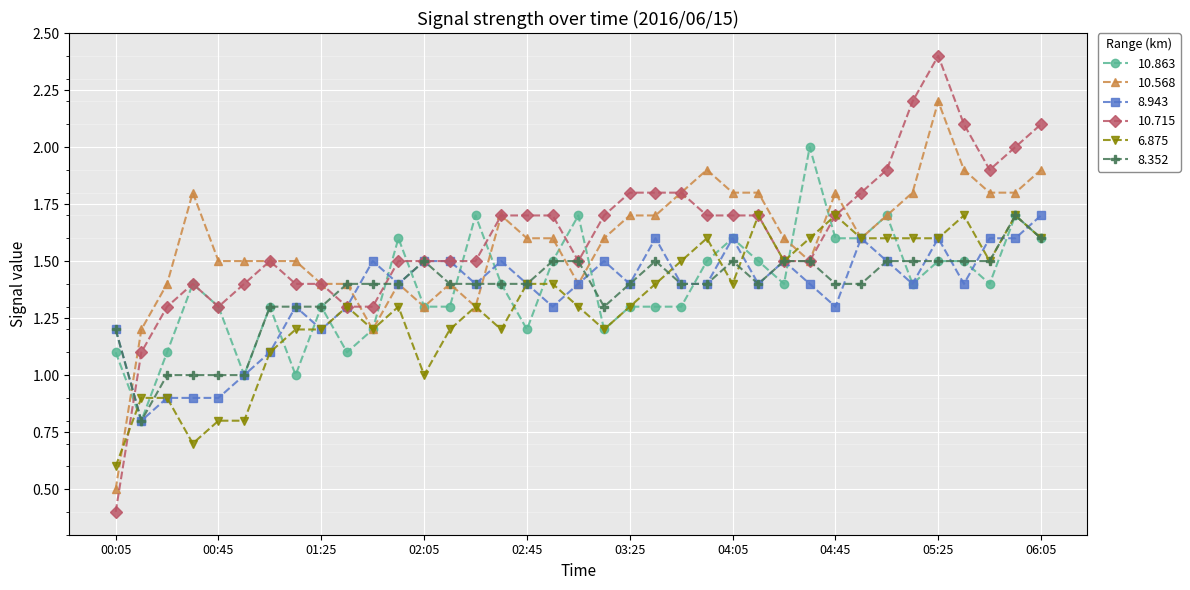

What is the maximum value shown in the chart?

2.4